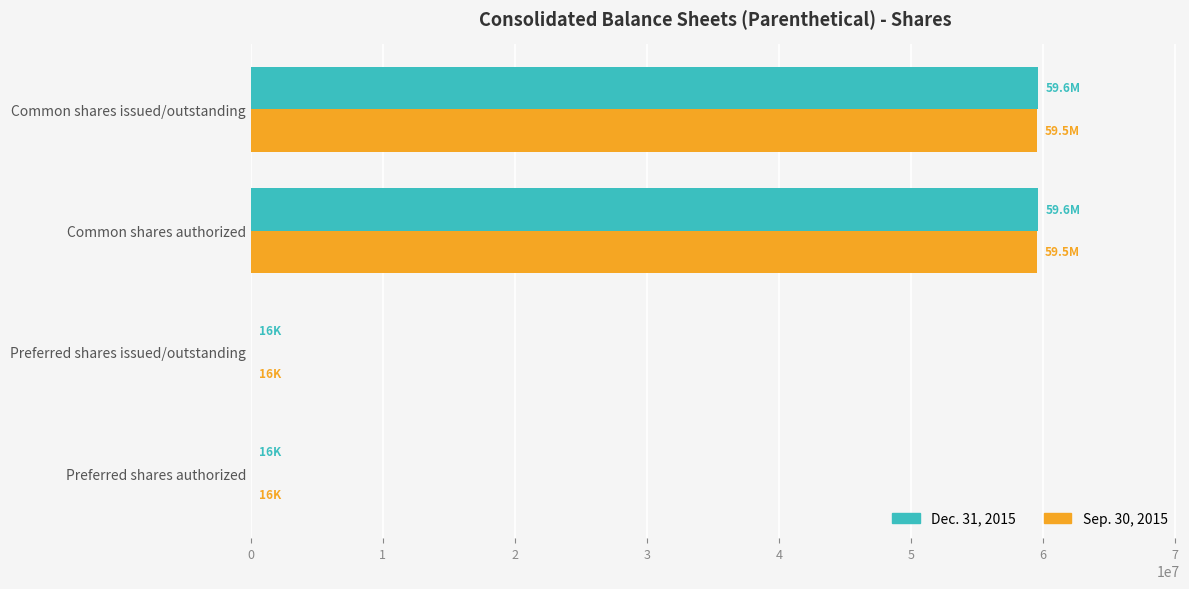

Is it true that Sep. 30, 2015 equals 41330392 at Common shares issued/outstanding?

False